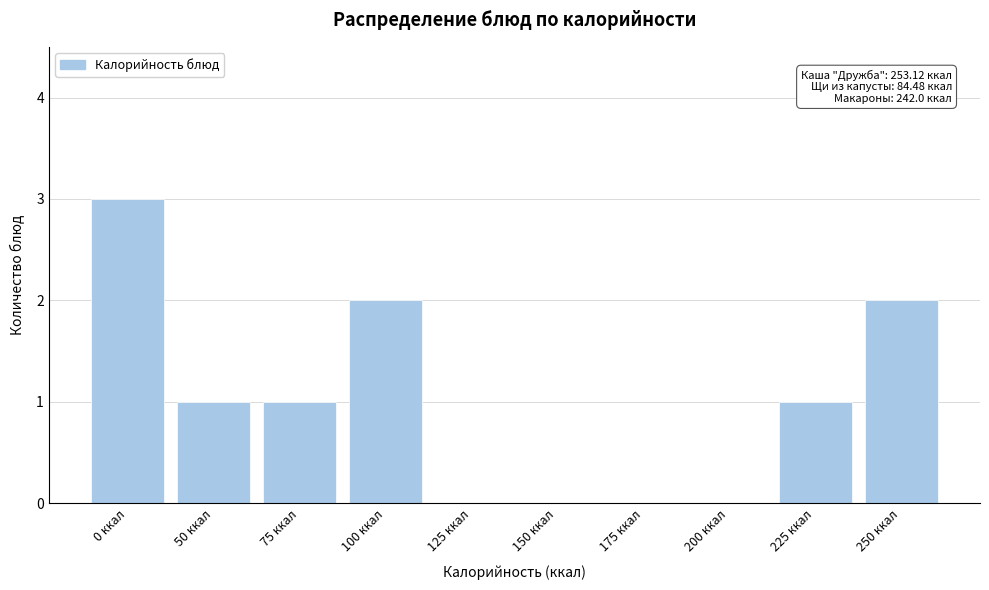

Reading left to right, what are all the values shown in this chart?

0 ккал=3	50 ккал=1	75 ккал=1	100 ккал=2	125 ккал=0	150 ккал=0	175 ккал=0	200 ккал=0	225 ккал=1	250 ккал=2